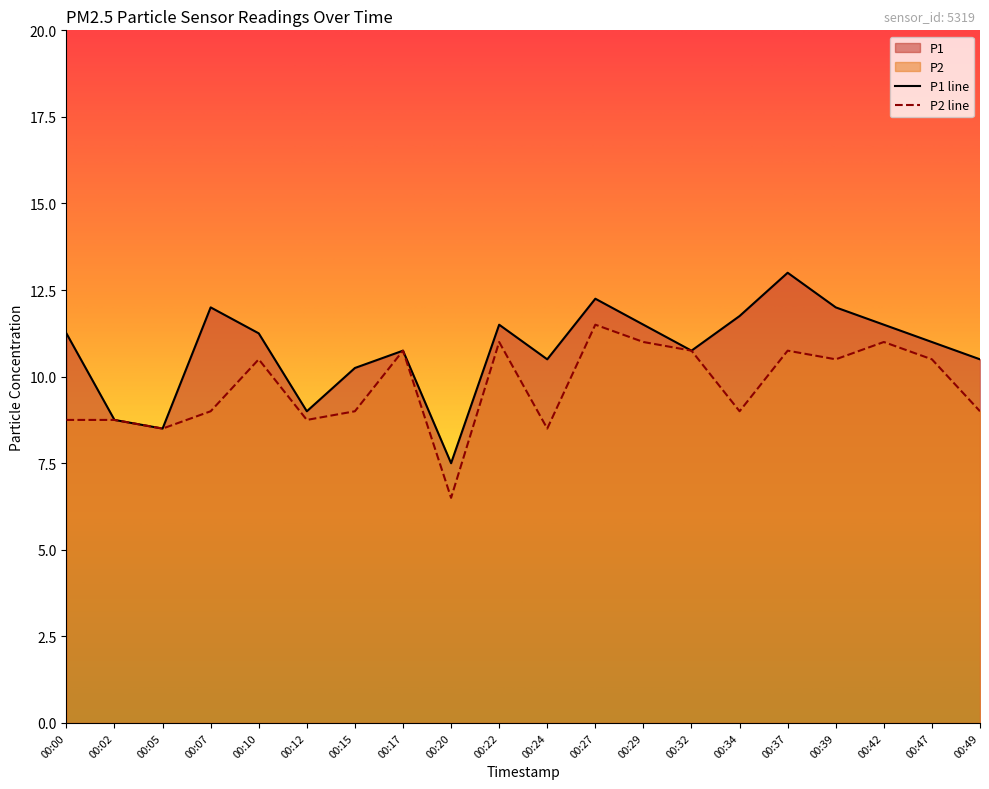

What is the value of the P1 point at the 7th from the left?

10.2